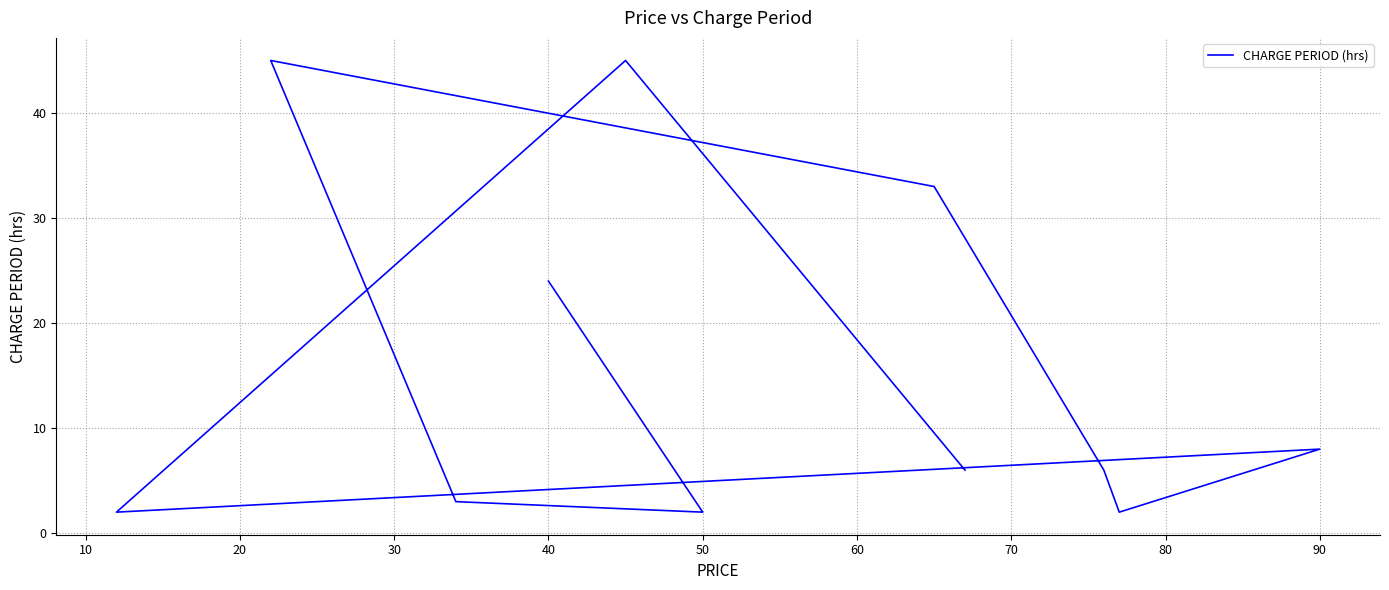

What is the difference between the maximum and second lowest values?

43